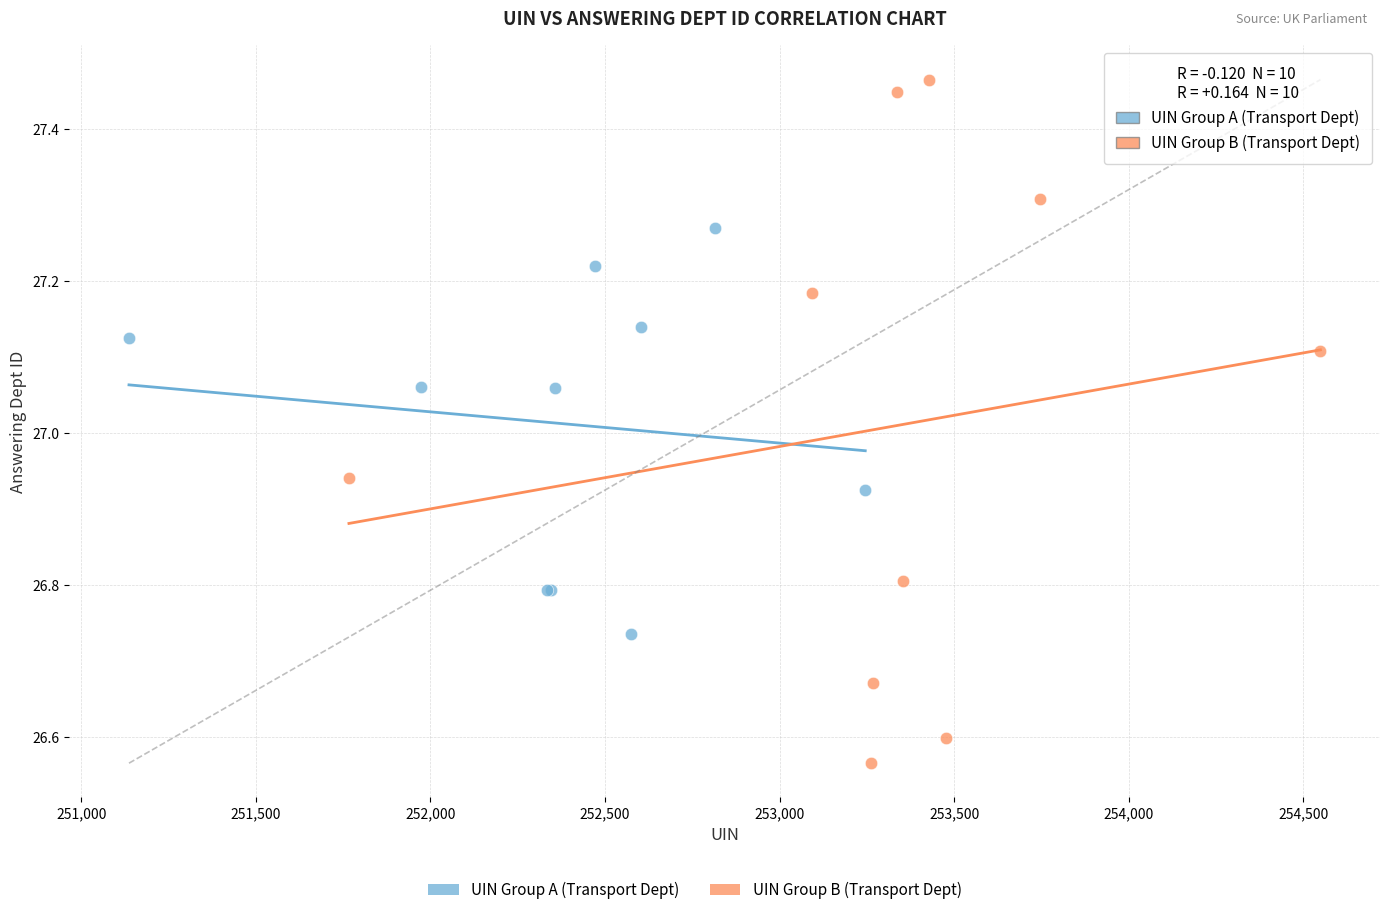

Which series has the largest Y range (max minus min)?

UIN Group B (Transport Dept)